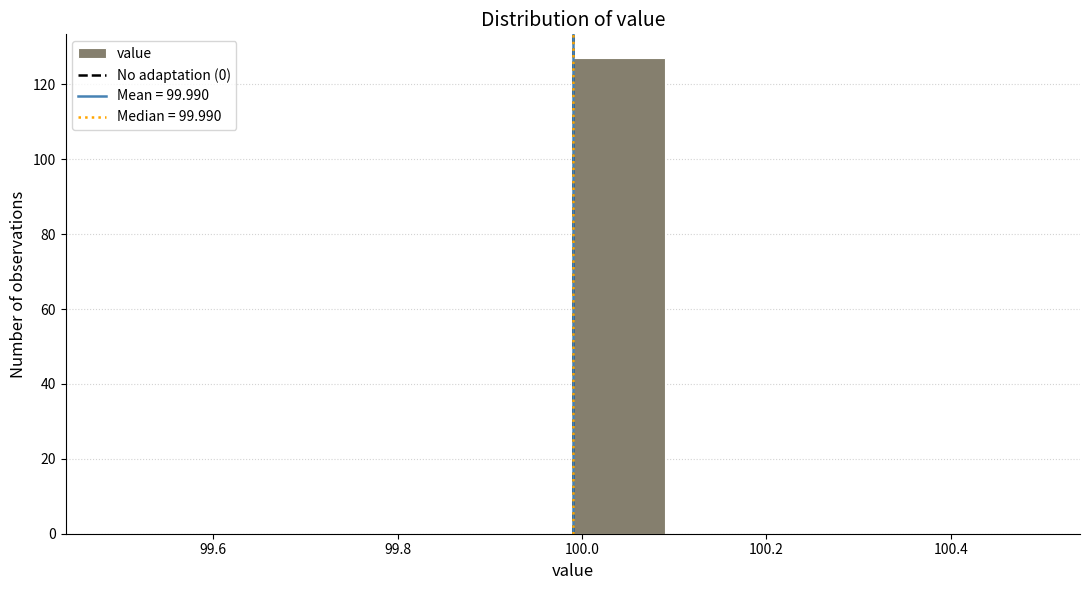

How tall is the bar that spans 99.99 to 100.09 on the x-axis? Neither the bar edges nor the heights are printed on the chart, so give them approximately, as read against the axes.

128